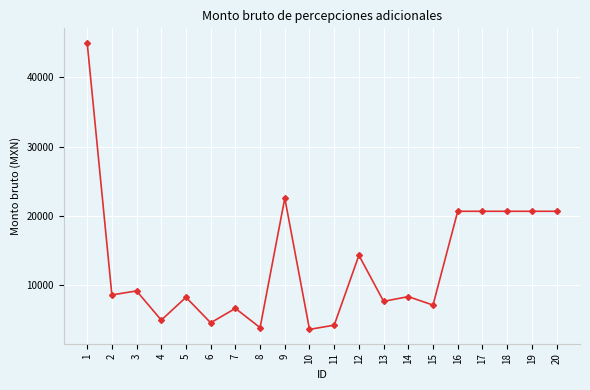

What is the minimum value shown in the chart?

3644.8